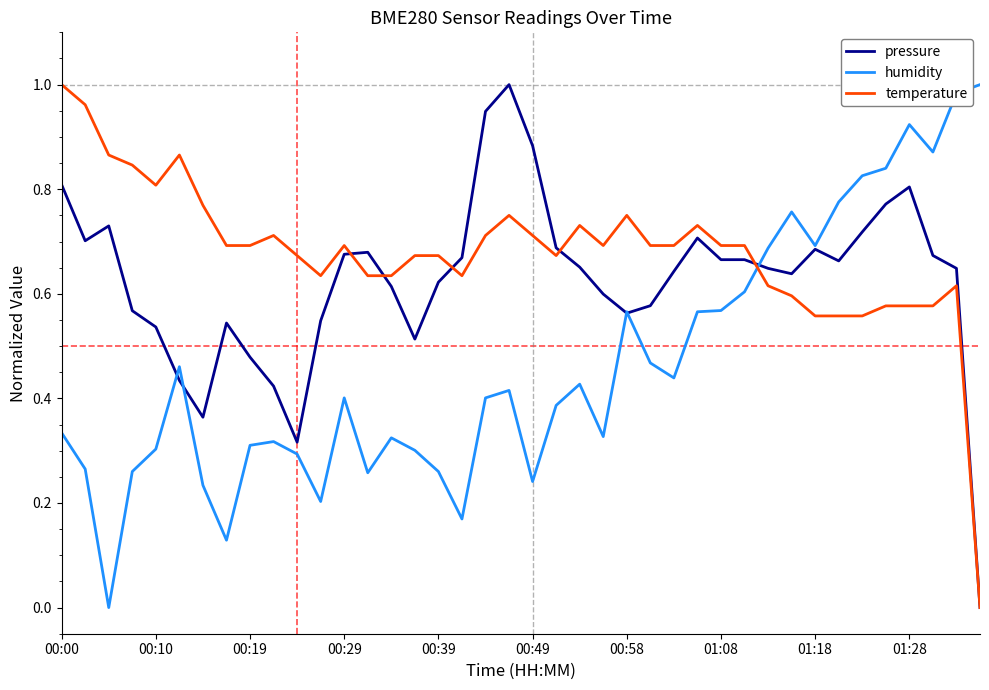

Rank the series by their average value, from lowest to highest.

humidity, pressure, temperature